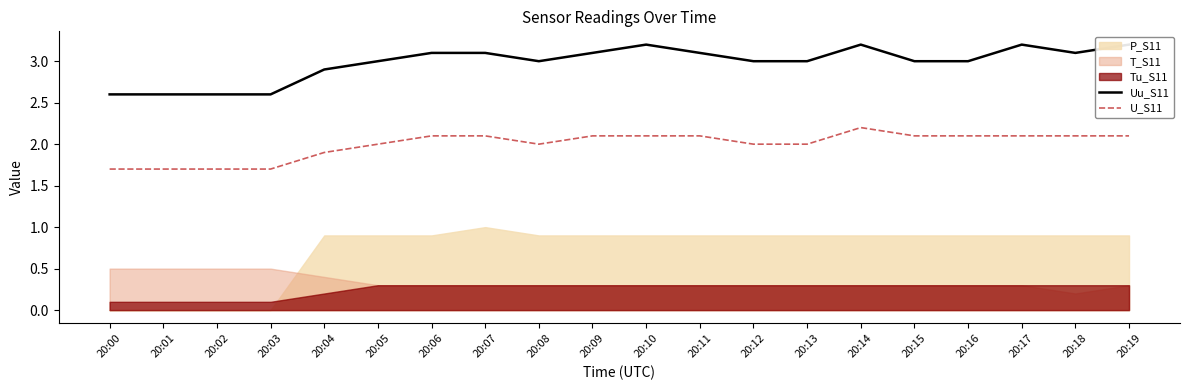

True or false: Uu_S11 and U_S11 intersect in this chart.

False